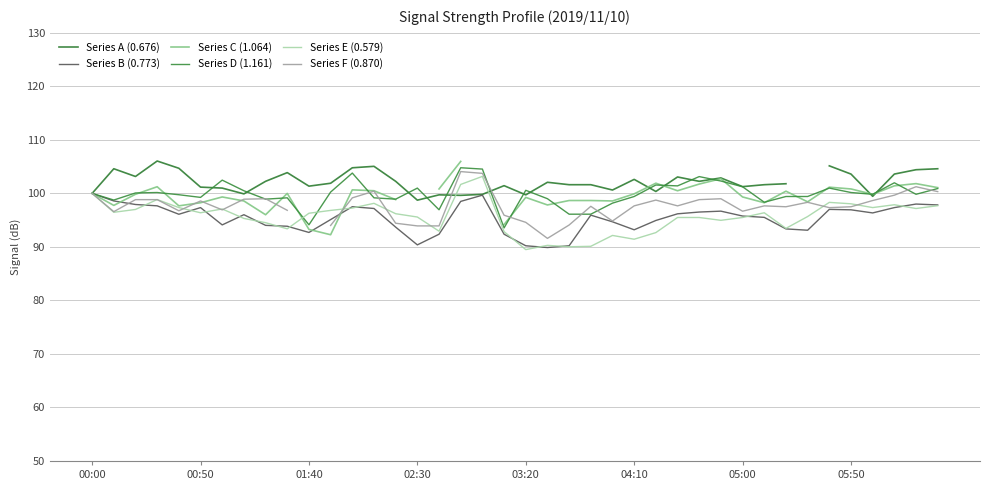

At how many categories does at least one series exceed 100?

37